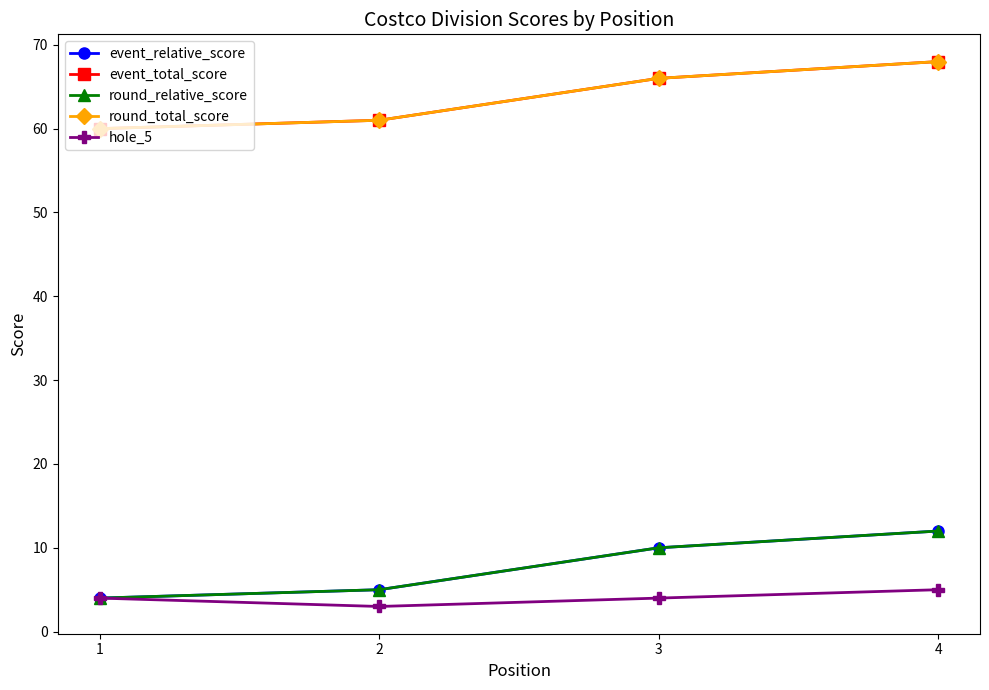

At which category is the sum across all series the highest?

4